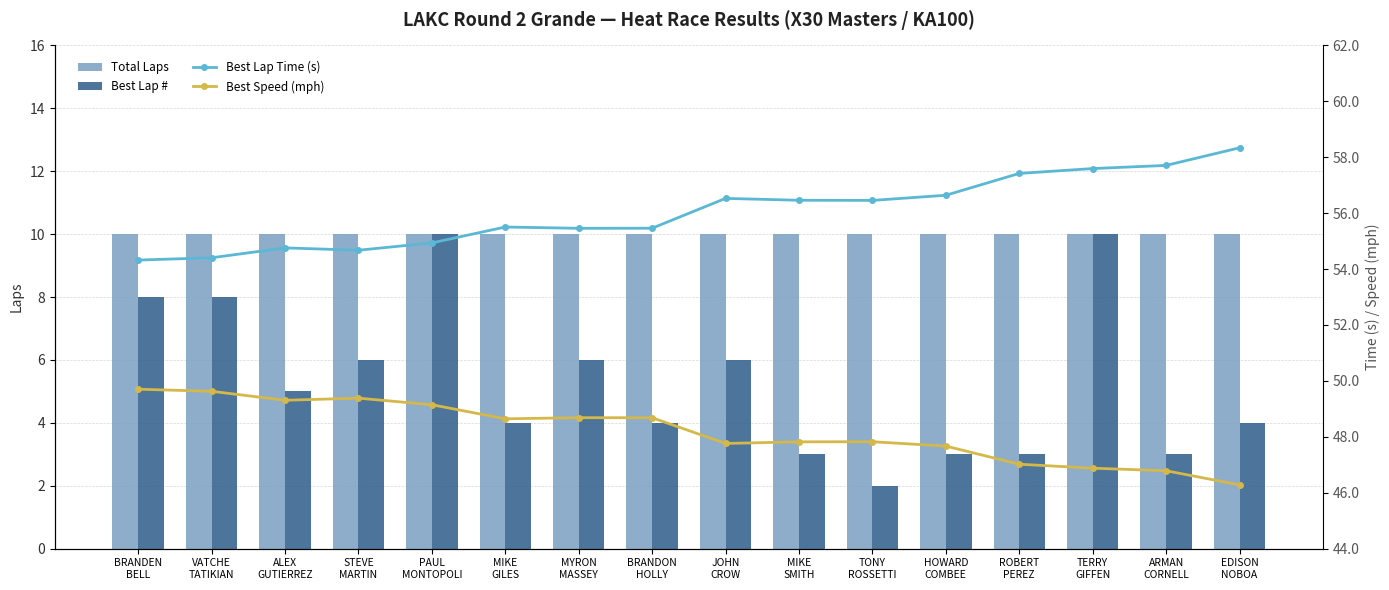

How many data points in Best Lap Time (s) are above 56?

8